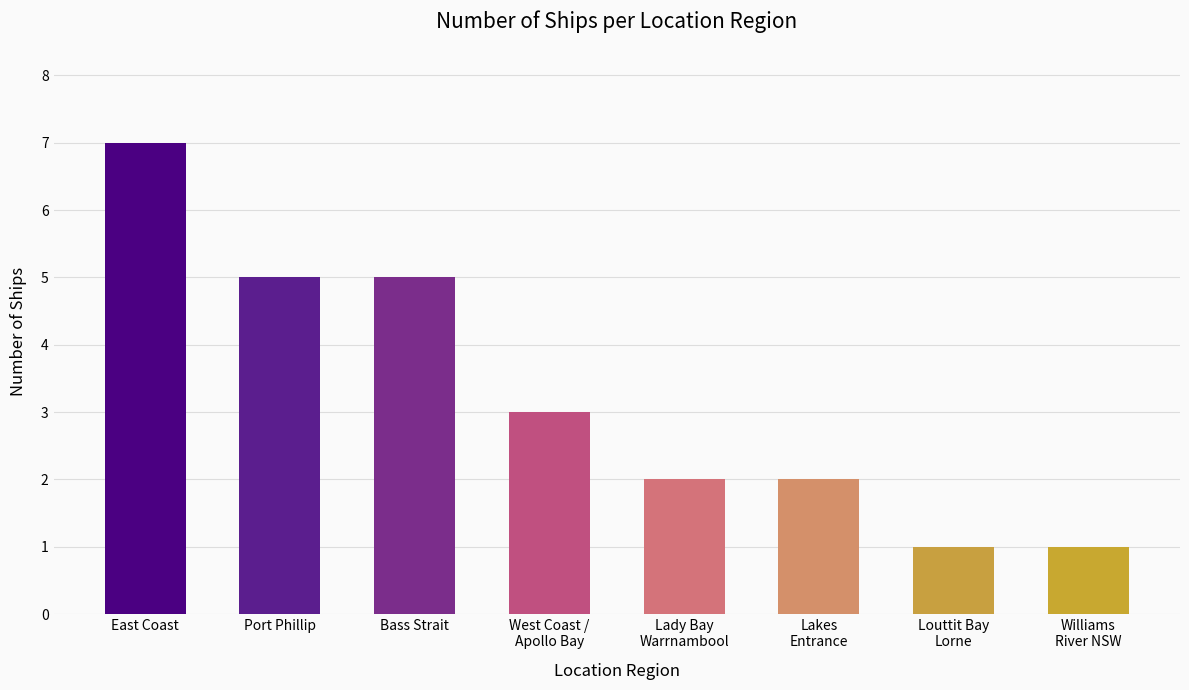

What is the sum of all values?

26